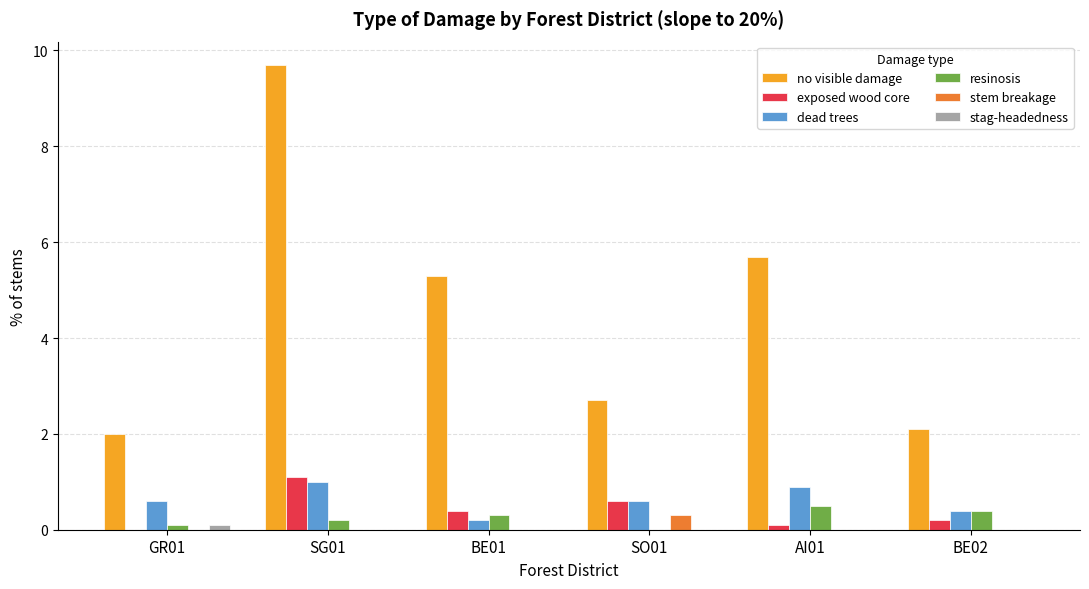

What is the spread (max minus min) of values at SG01?

9.7